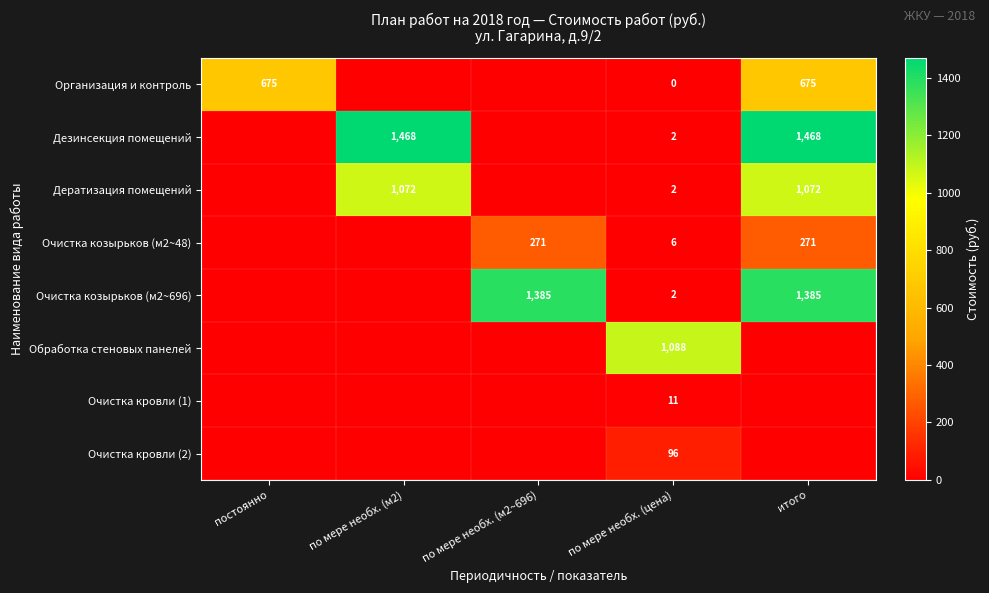

True or false: Очистка козырьков (м2~48) has a value of 487 at итого.

False